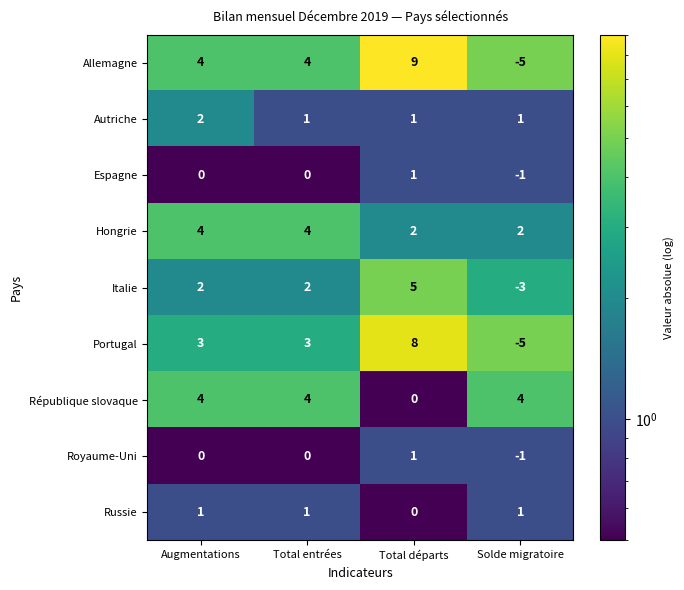

Which label corresponds to the largest value in the chart?

Total départs